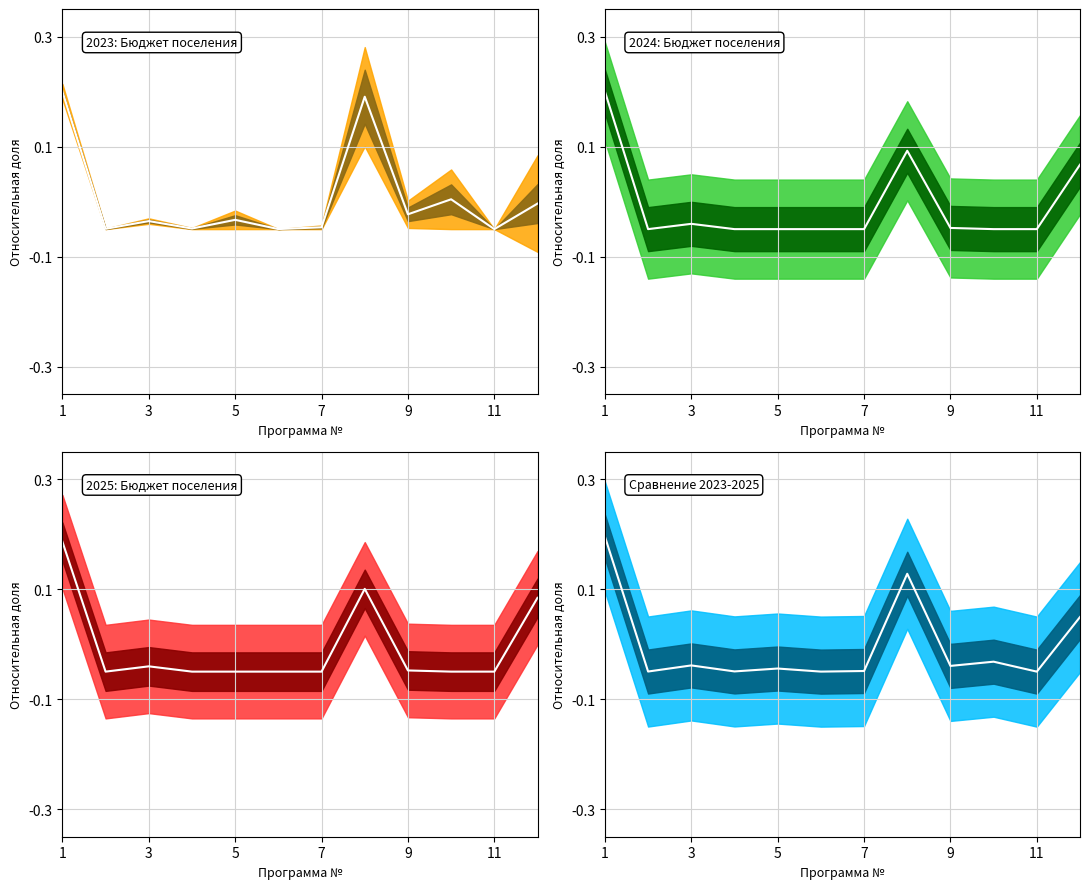

True or false: the data shows -0.0 at 9.

False